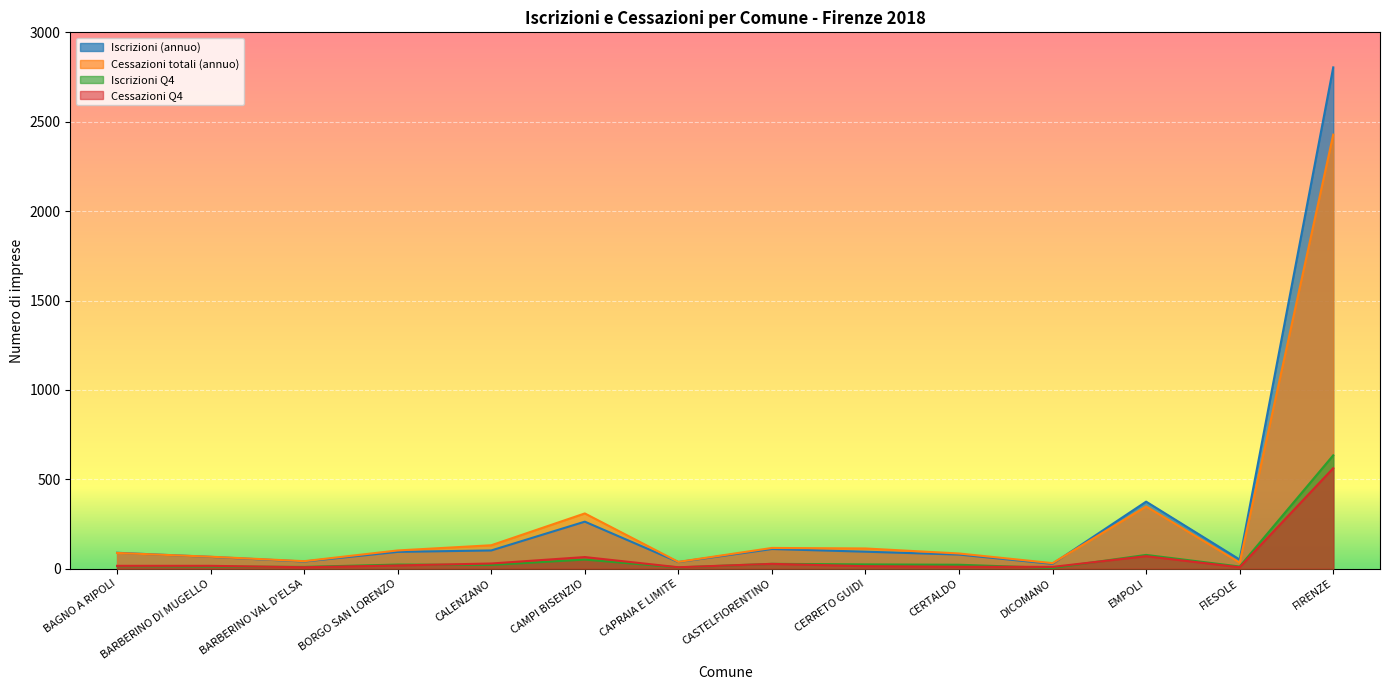

What is the label of the 1st point from the left?

BAGNO A RIPOLI